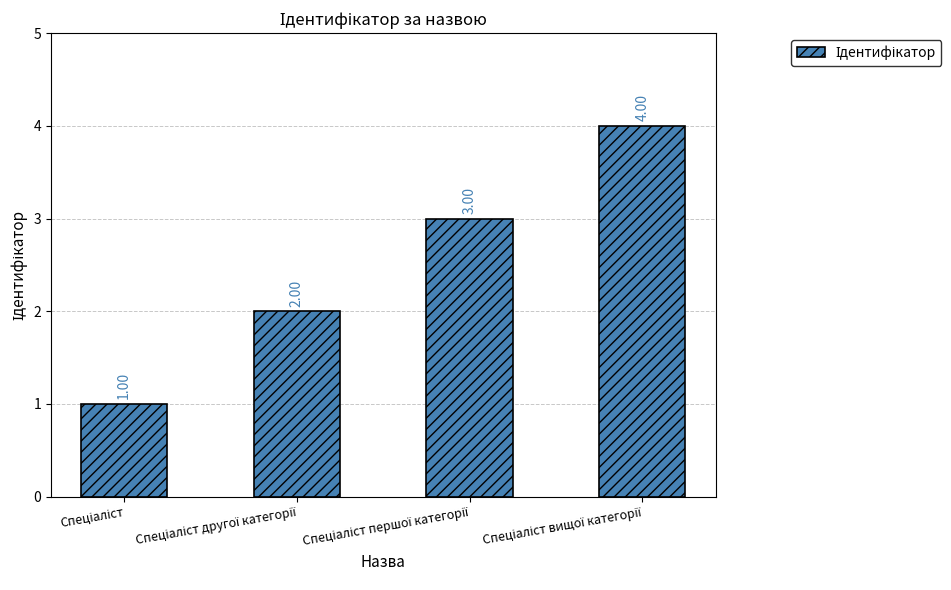

What is the sum of all values?

10